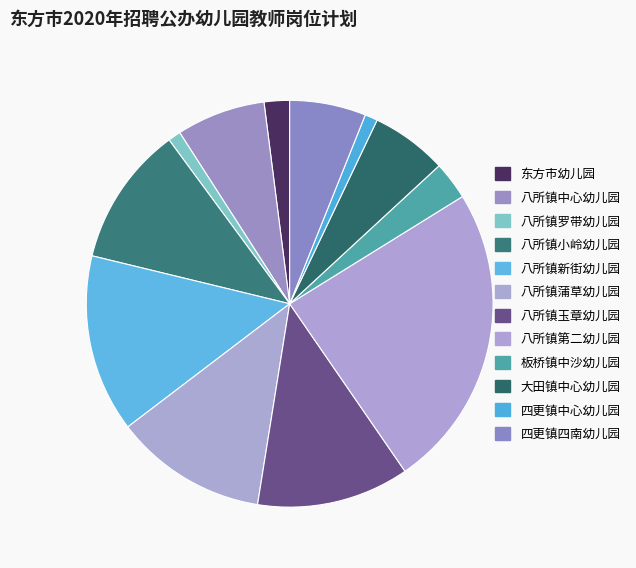

True or false: 八所镇罗带幼儿园 accounts for 1% of the total.

True